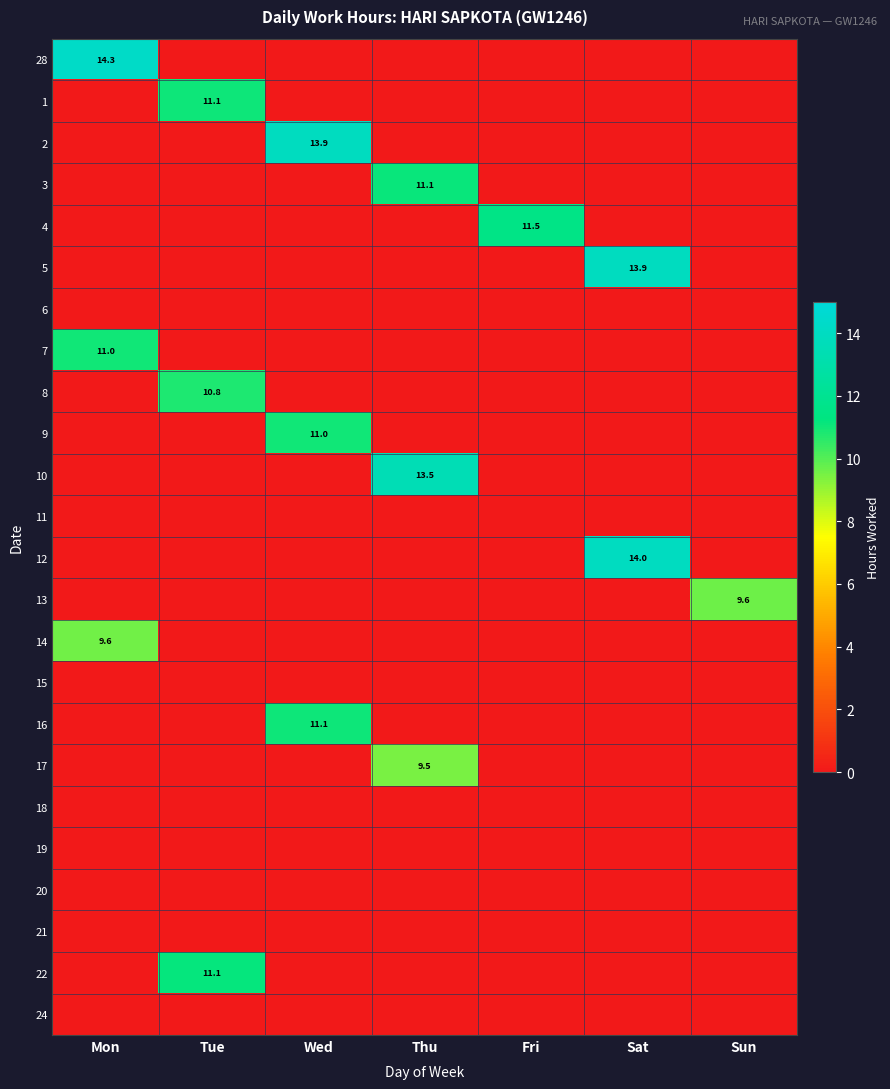

List the labels in order of 14 value, largest first.

Mon, Tue, Wed, Thu, Fri, Sat, Sun